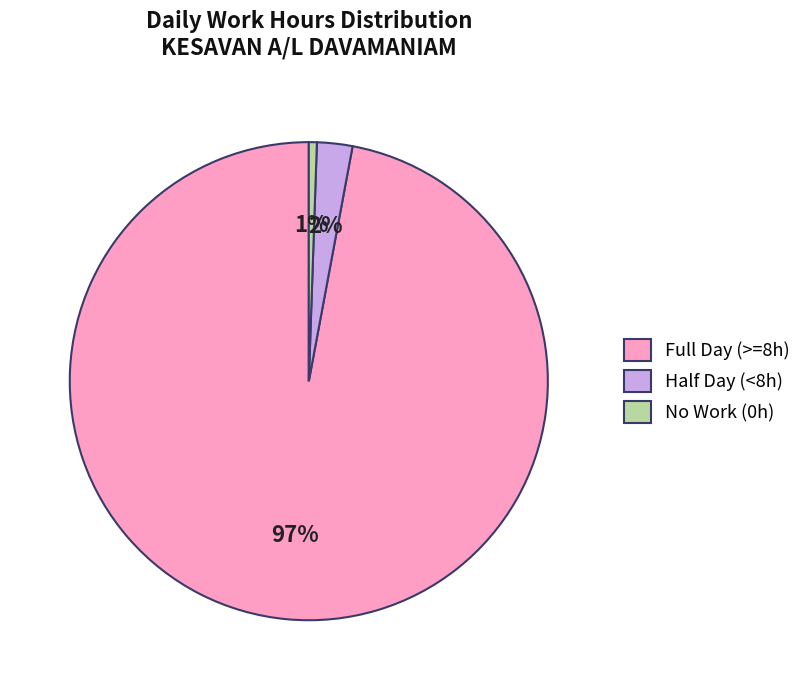

How many slices are in this pie chart?

3